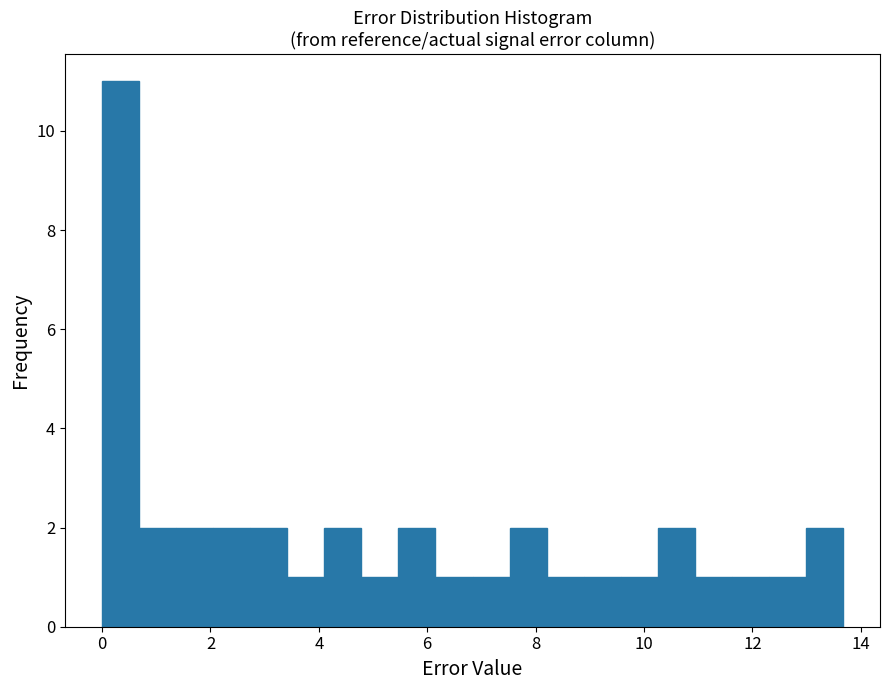

Around what value on the x-axis is the tallest bar? Give the approximate position of its centre, as read against the axis.

0.4